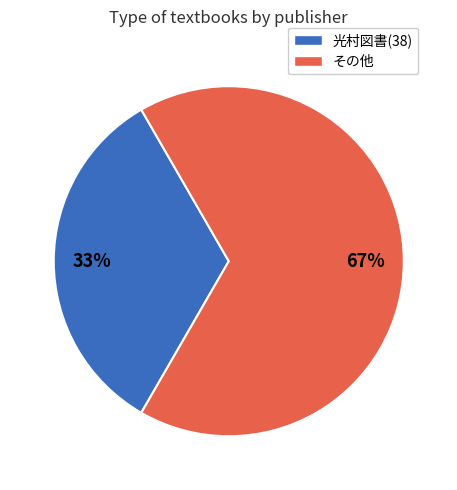

To the nearest percent, what is the average slice percentage?

50%